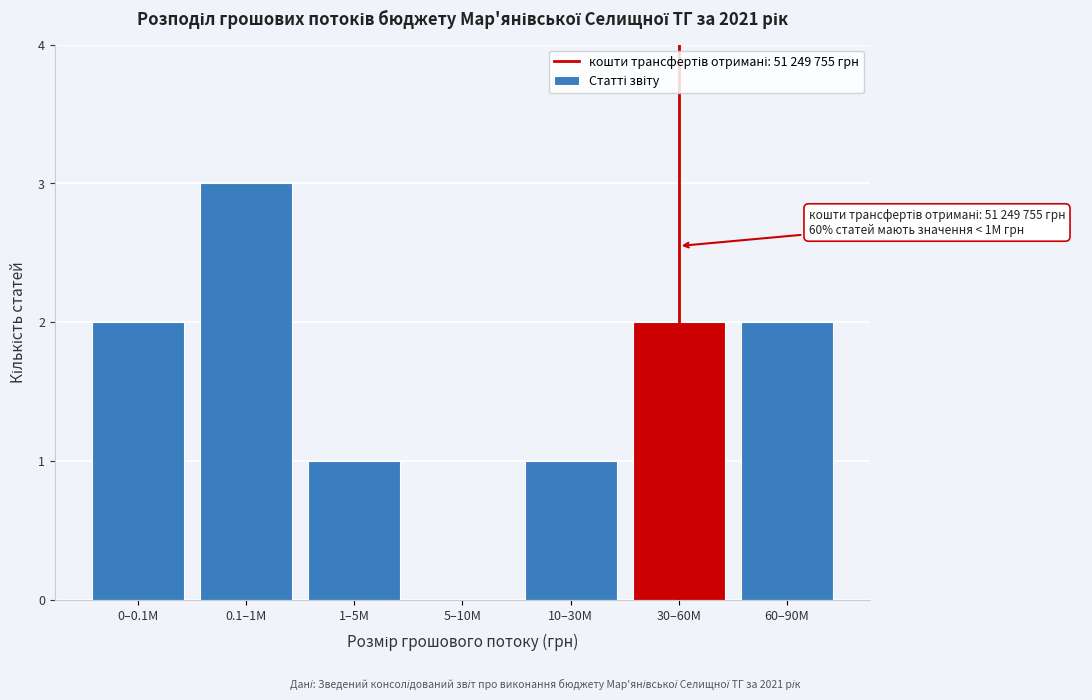

Reading left to right, what are all the values shown in this chart?

0–0.1M=2	0.1–1M=3	1–5M=1	5–10M=0	10–30M=1	30–60M=2	60–90M=2